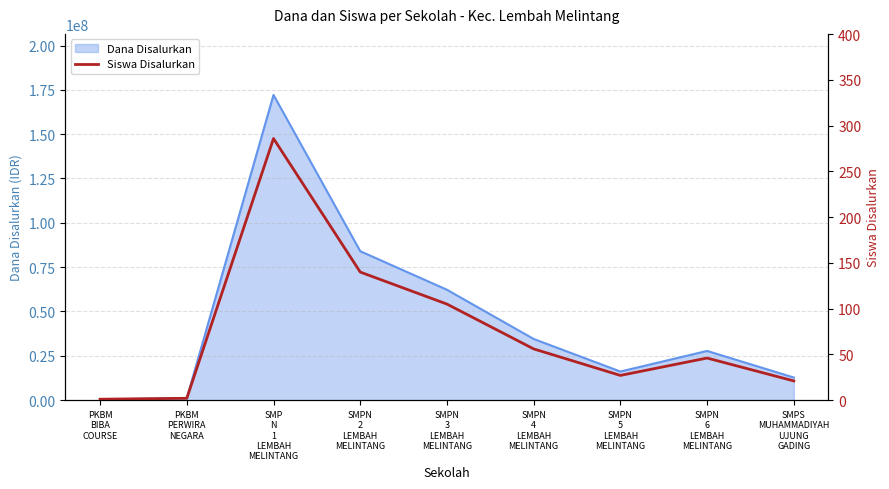

True or false: the data shows 146 at SMP
N
1
LEMBAH
MELINTANG.

False